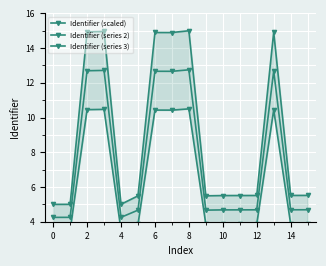

Between 14 and 13, which is larger?

14